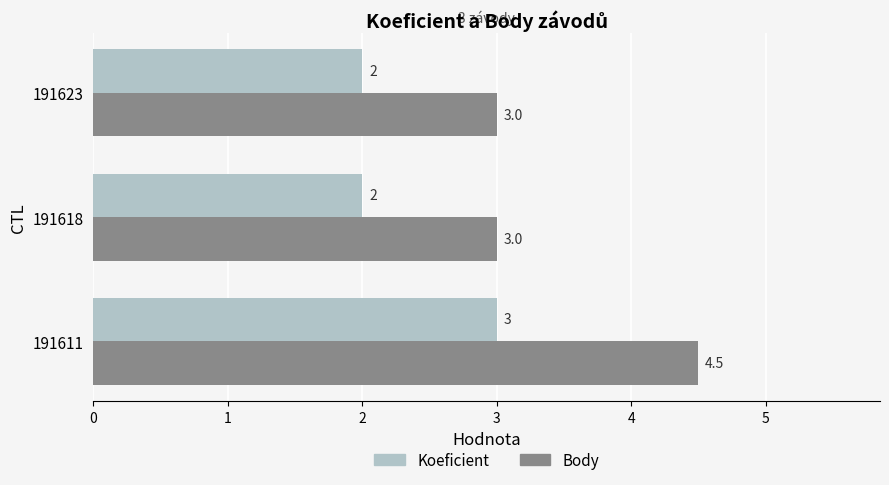

What is the average value of the Koeficient series?

2.3